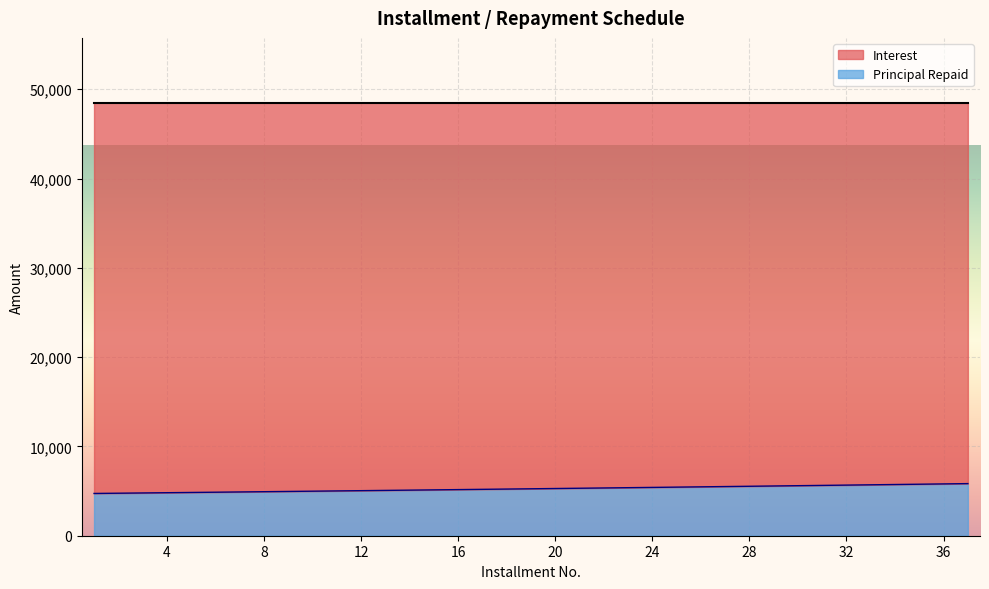

Reading left to right, what are all the values shown in this chart?

4733.5	4761.1	4788.9	4816.8	4844.9	4873.2	4901.6	4930.2	4959.0	4987.9	5017.0	5046.3	5075.7	5105.3	5135.1	5165.1	5195.2	5225.5	5256.0	5286.6	5317.5	5348.5	5379.7	5411.1	5442.6	5474.4	5506.3	5538.4	5570.7	5603.2	5635.9	5668.8	5701.9	5735.1	5768.6	5802.2	5836.1